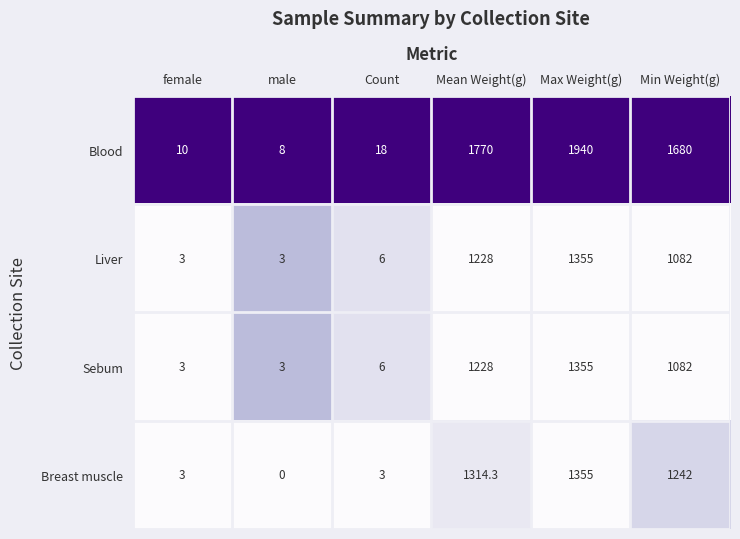

At which category does the chart reach its minimum across all series?

male